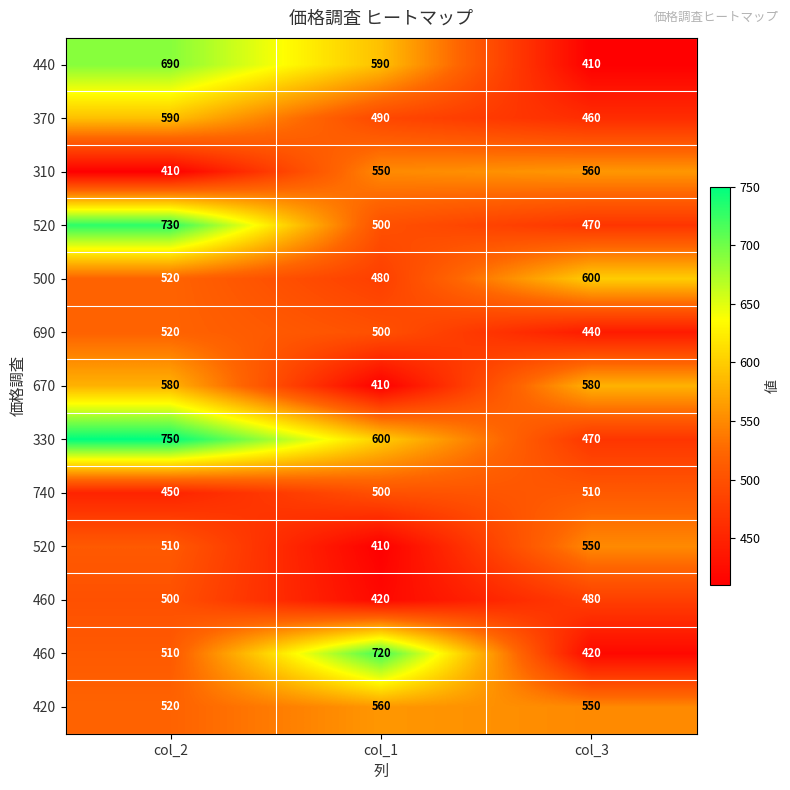

How many categories are shown in the chart?

3